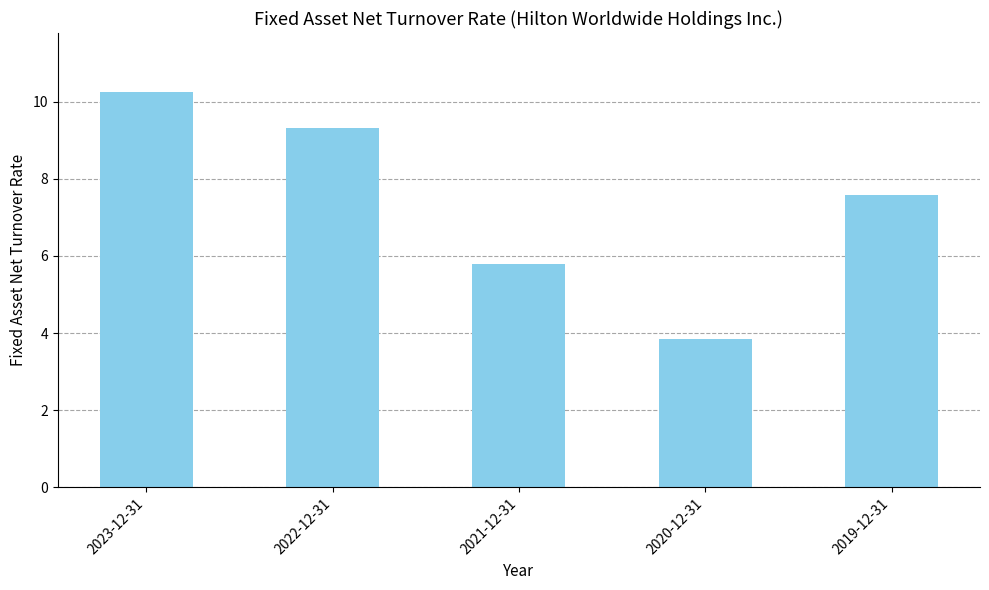

What is the difference between the second highest and second lowest values?

3.5